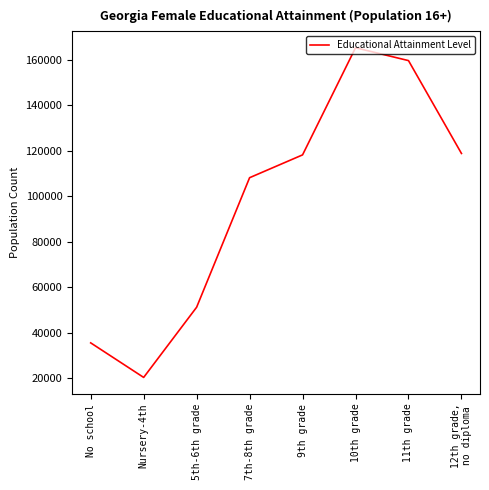

How many lines are shown in the chart?

1